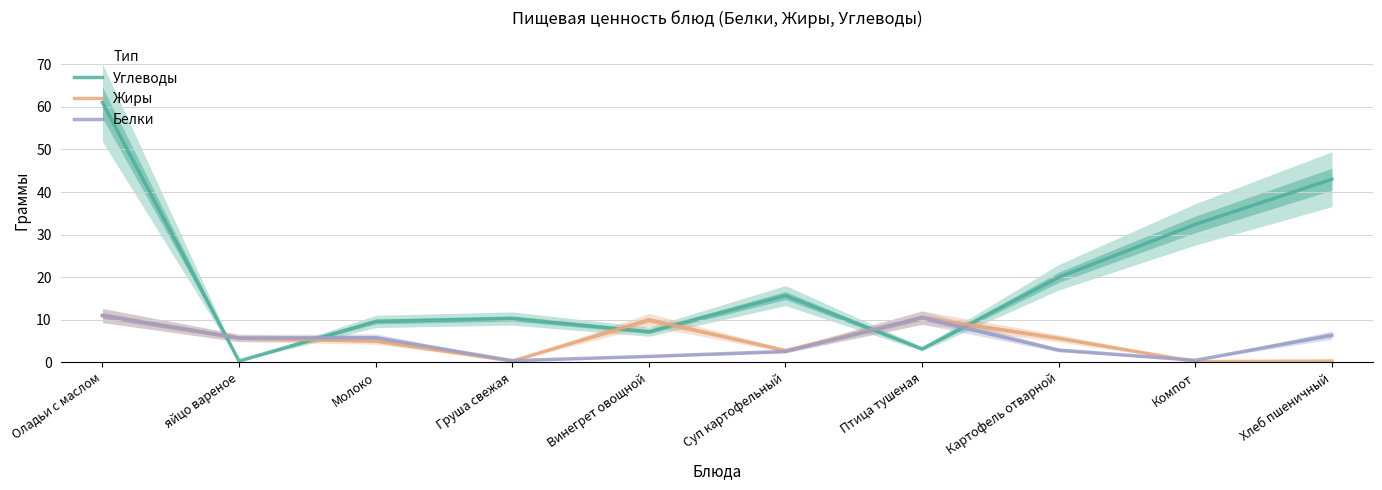

True or false: Жиры has more than 2 interior local peaks.

False